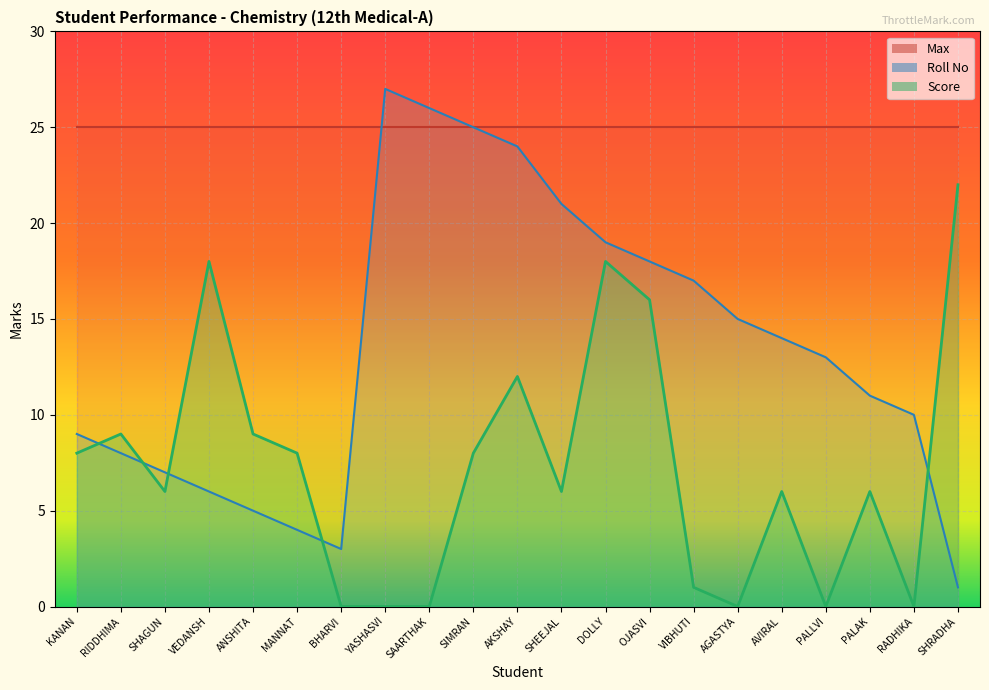

Reading right to left, what are all the values shown in this chart?

Roll No: 1	10	11	13	14	15	17	18	19	21	24	25	26	27	3	4	5	6	7	8	9
Score: 22	0	6	0	6	0	1	16	18	6	12	8	0	0	0	8	9	18	6	9	8